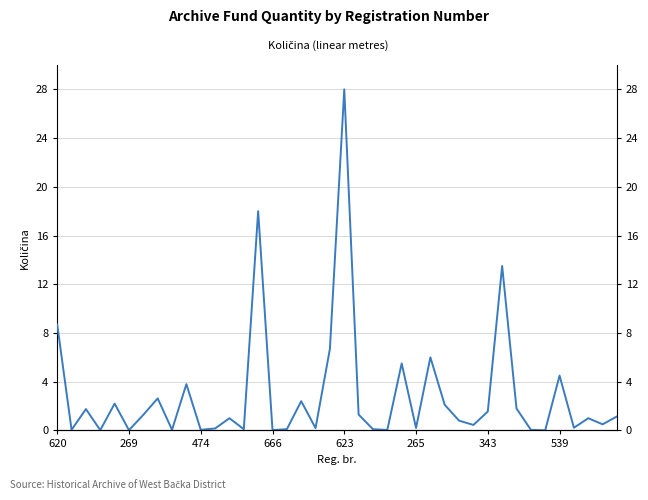

True or false: the data has more than 1 interior local peaks.

True